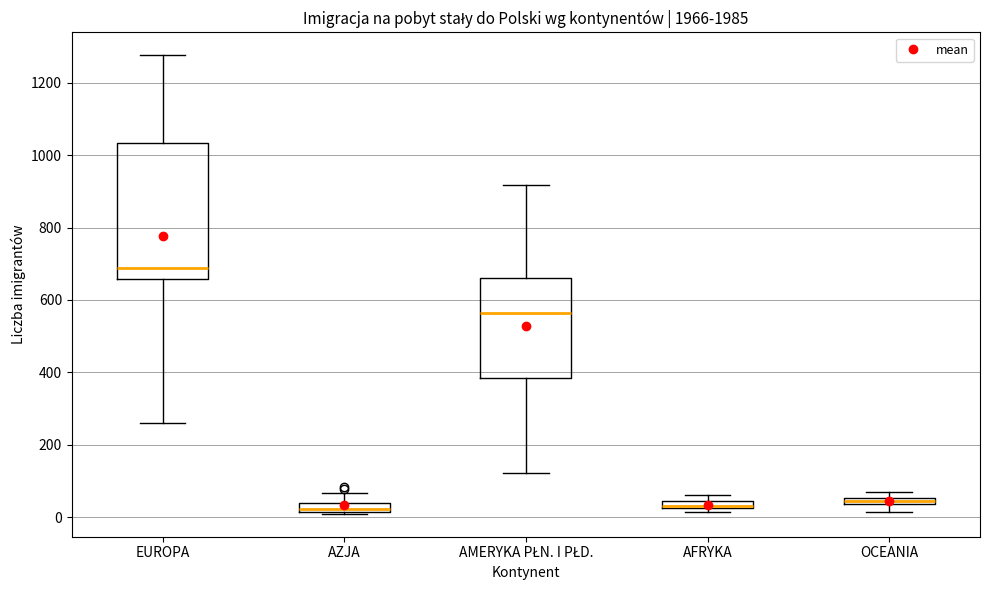

Which box is the tallest, from its lower edge to its upper edge?

EUROPA